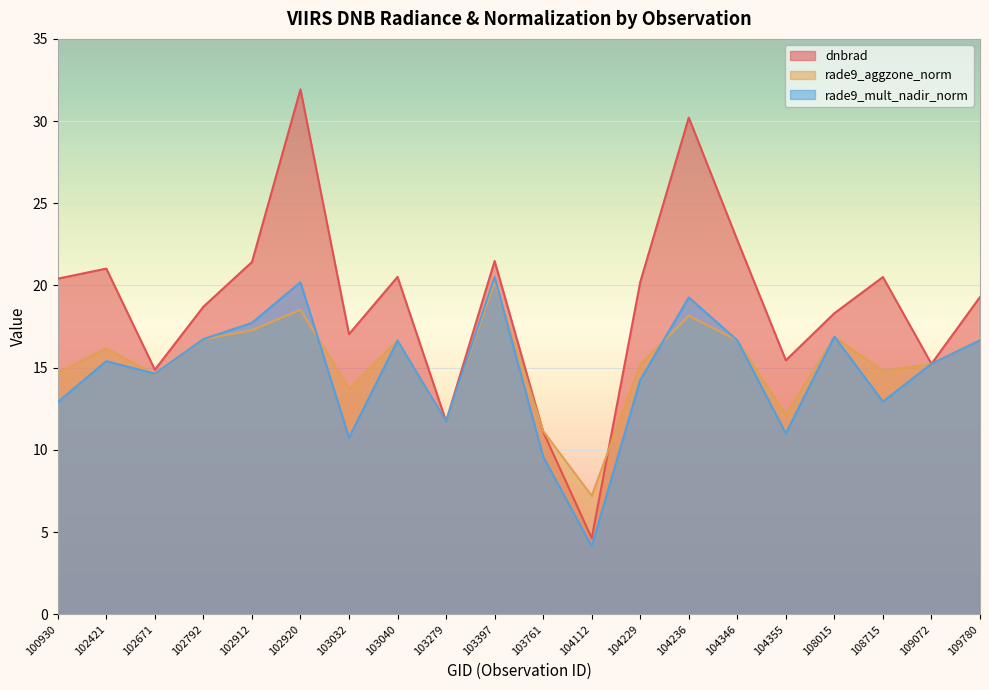

Reading left to right, extract all data points from this chart.

dnbrad: 100930=20.4	102421=21.0	102671=14.9	102792=18.7	102912=21.4	102920=31.9	103032=17.0	103040=20.5	103279=11.7	103397=21.5	103761=11.1	104112=4.6	104229=20.2	104236=30.2	104346=22.8	104355=15.4	108015=18.3	108715=20.5	109072=15.2	109780=19.3
rade9_aggzone_norm: 100930=14.7	102421=16.2	102671=14.6	102792=16.7	102912=17.3	102920=18.5	103032=13.7	103040=16.7	103279=11.7	103397=20.2	103761=11.2	104112=7.2	104229=15.2	104236=18.2	104346=16.7	104355=12.1	108015=16.9	108715=14.8	109072=15.2	109780=16.7
rade9_mult_nadir_norm: 100930=12.9	102421=15.4	102671=14.6	102792=16.7	102912=17.7	102920=20.2	103032=10.7	103040=16.6	103279=11.7	103397=20.5	103761=9.6	104112=4.1	104229=14.3	104236=19.3	104346=16.7	104355=11.0	108015=16.9	108715=12.9	109072=15.2	109780=16.7